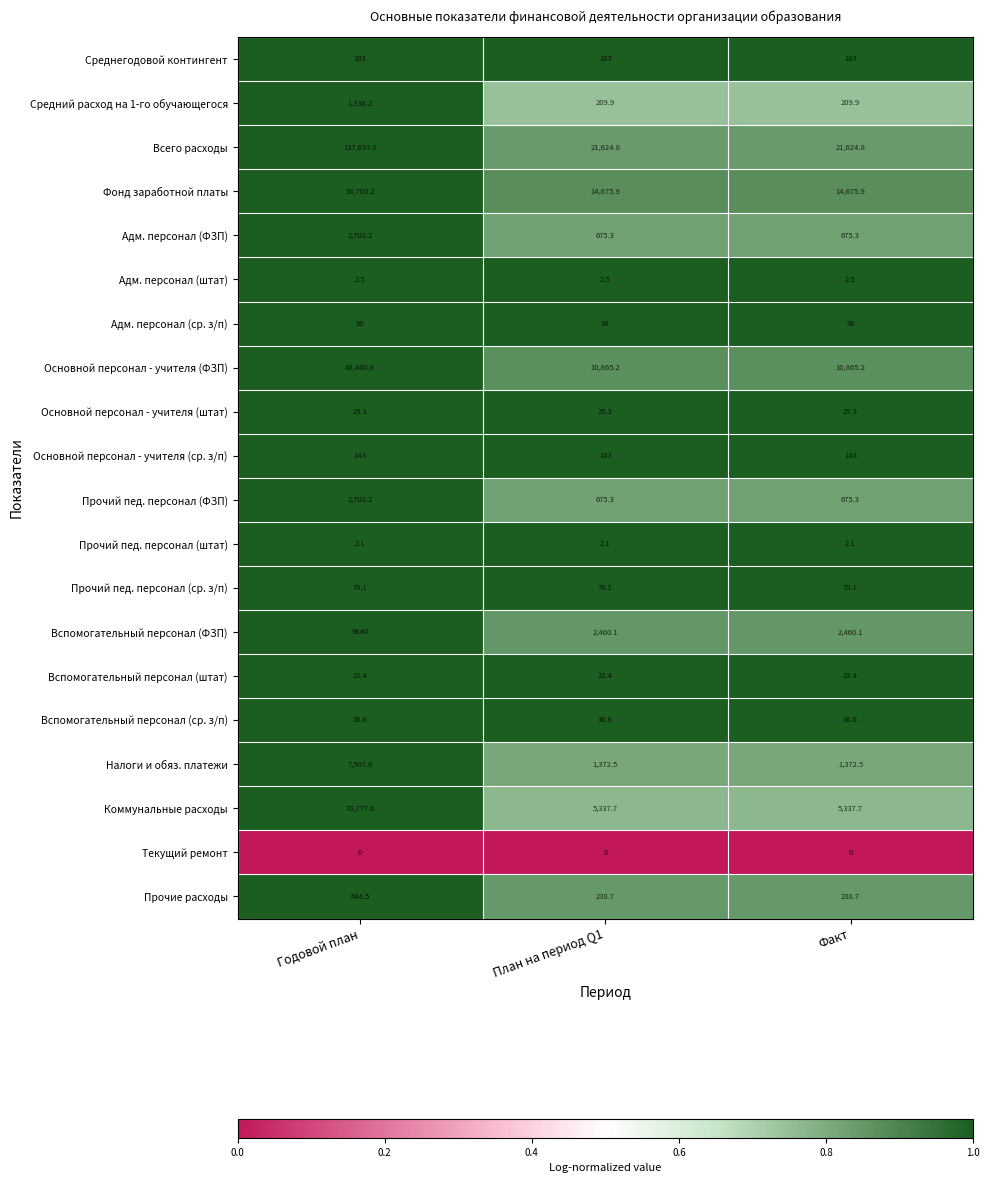

What is the maximum value shown in the chart?

137633.0